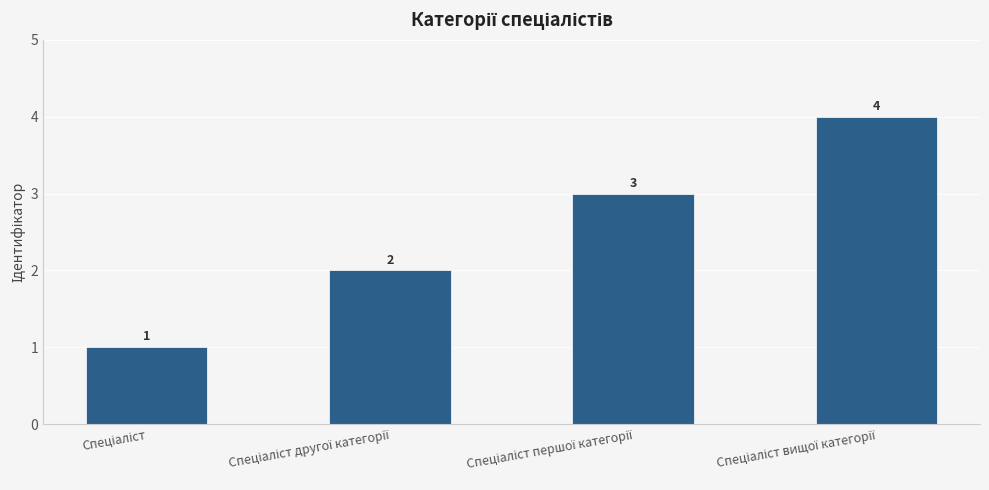

What is the difference between the maximum and minimum values?

3